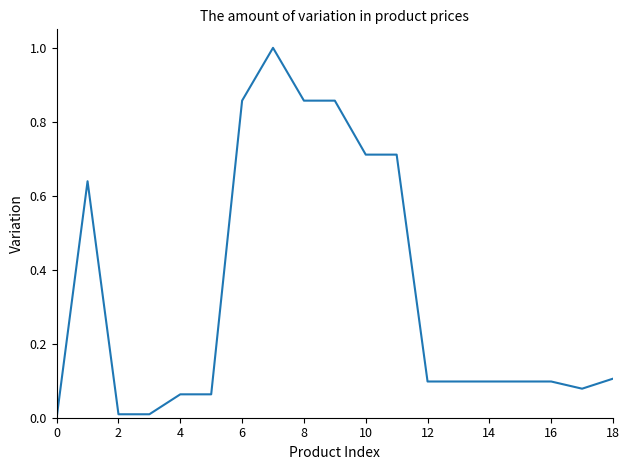

Count the number of categories in the chart.

19